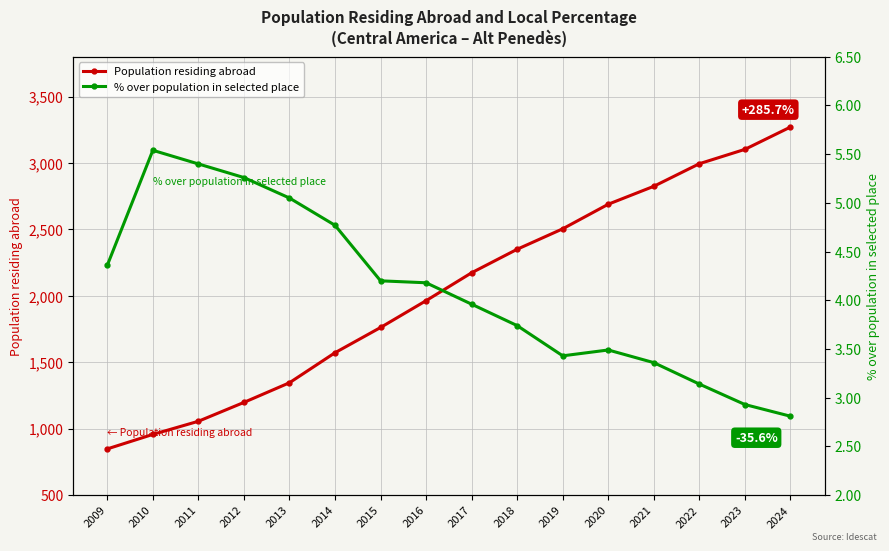

How many interior local valleys does the % over population in selected place series have?

1